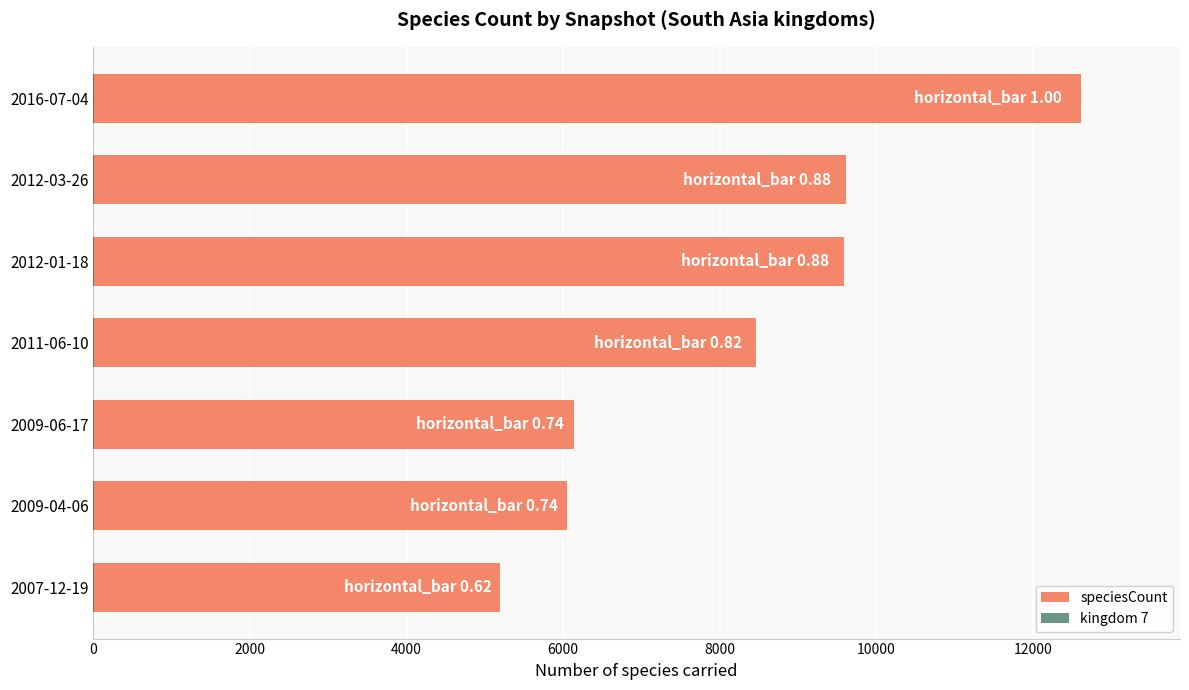

What is the maximum value shown in the chart?

12618